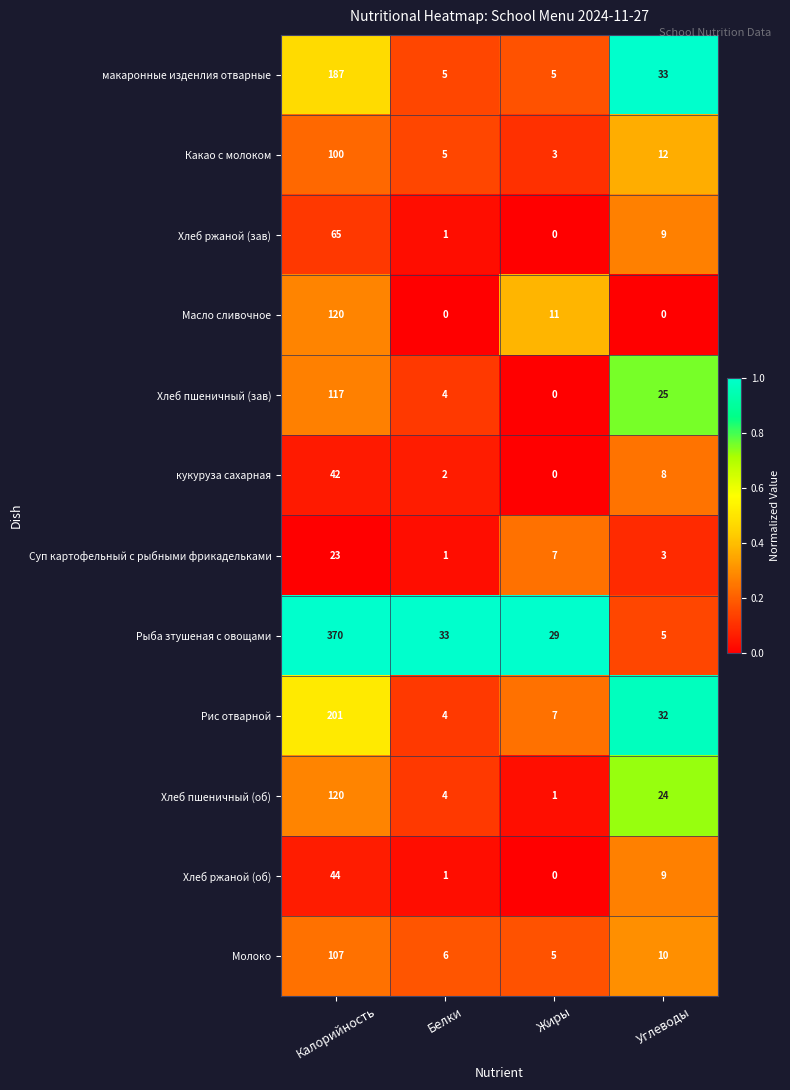

Which series has the largest range (max minus min)?

Рыба зтушеная с овощами